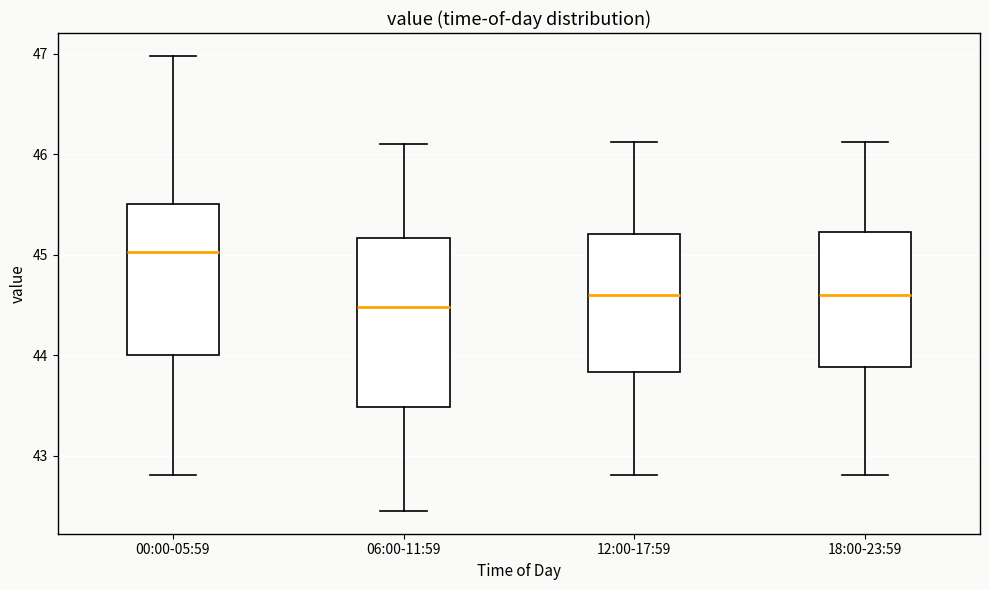

Which box is the tallest, from its lower edge to its upper edge?

06:00-11:59